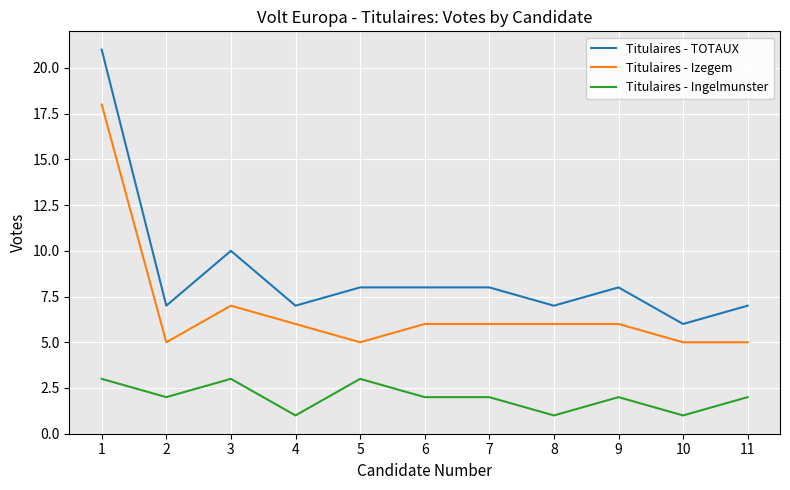

Rank the series at 4 from highest to lowest value.

Titulaires - TOTAUX, Titulaires - Izegem, Titulaires - Ingelmunster